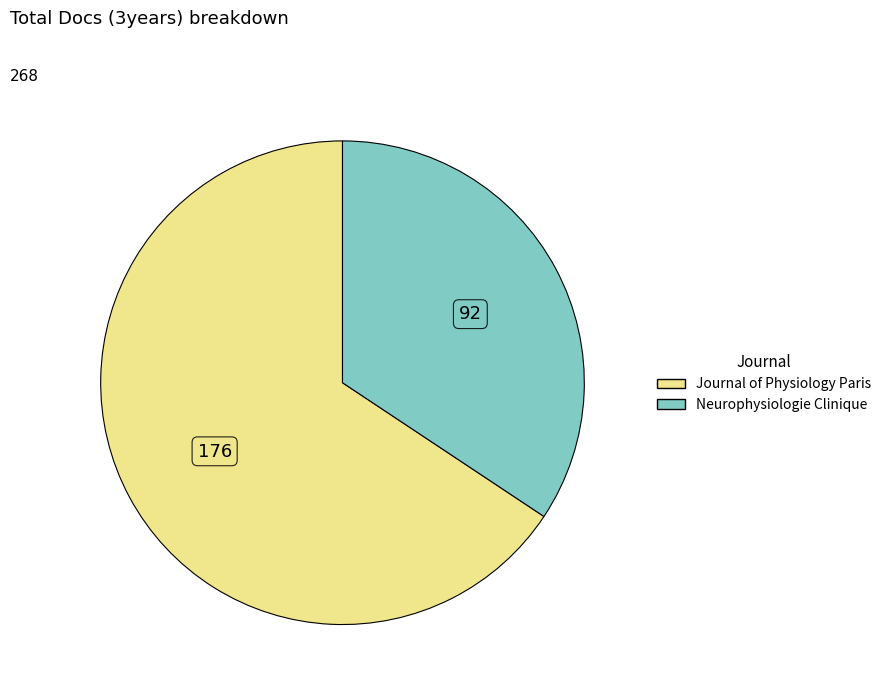

Count the number of slices in the pie.

2